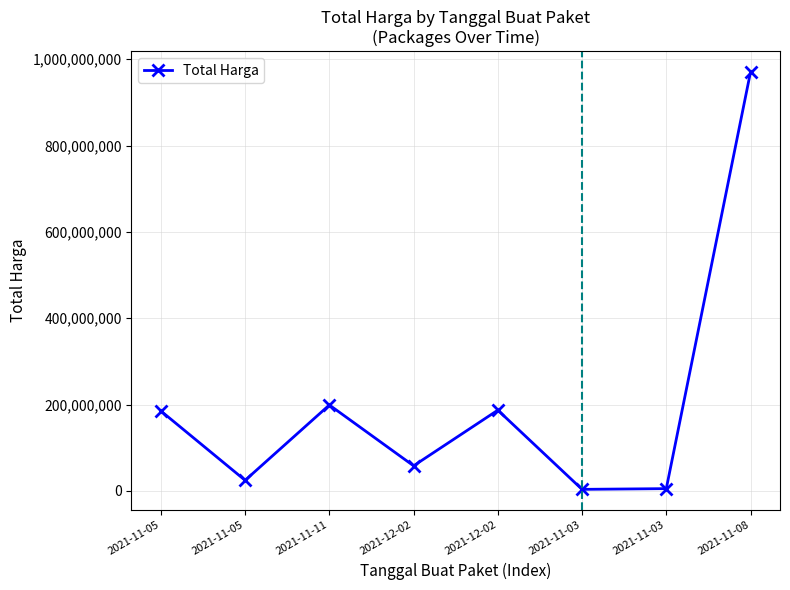

Which label corresponds to the largest value in the chart?

2021-11-08